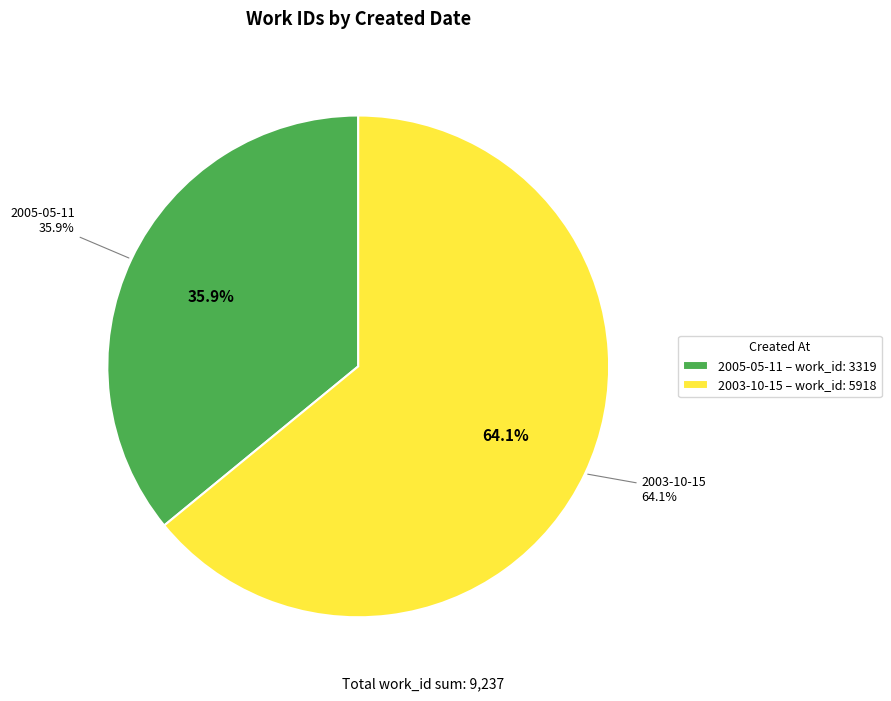

Approximately how many times larger is the value at 2003-10-15 compared to 2005-05-11?

1.8